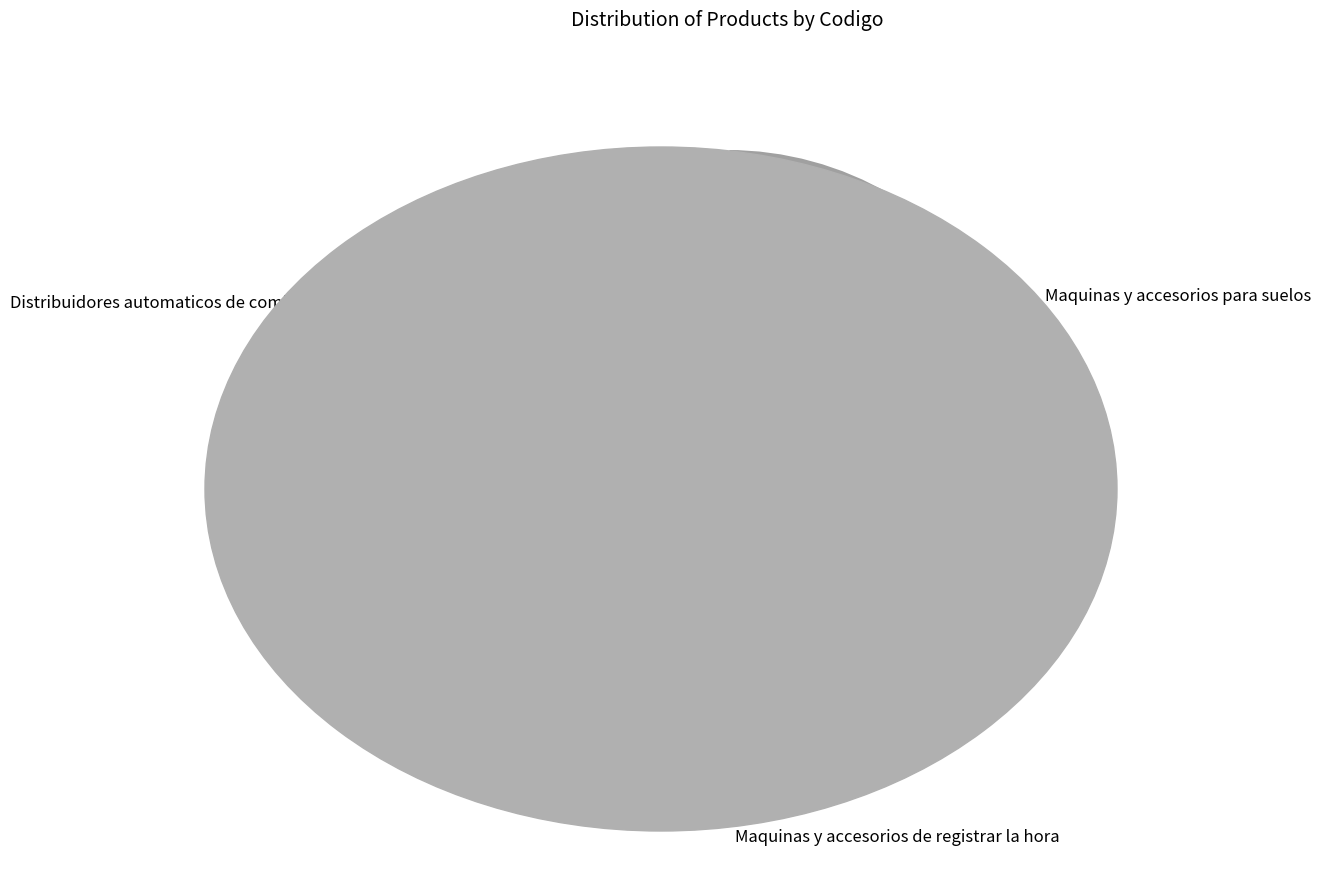

To the nearest percent, what is the difference between the Distribuidores automaticos de comida y accesorios and Maquinas y accesorios de registrar la hora slice percentages?

3%